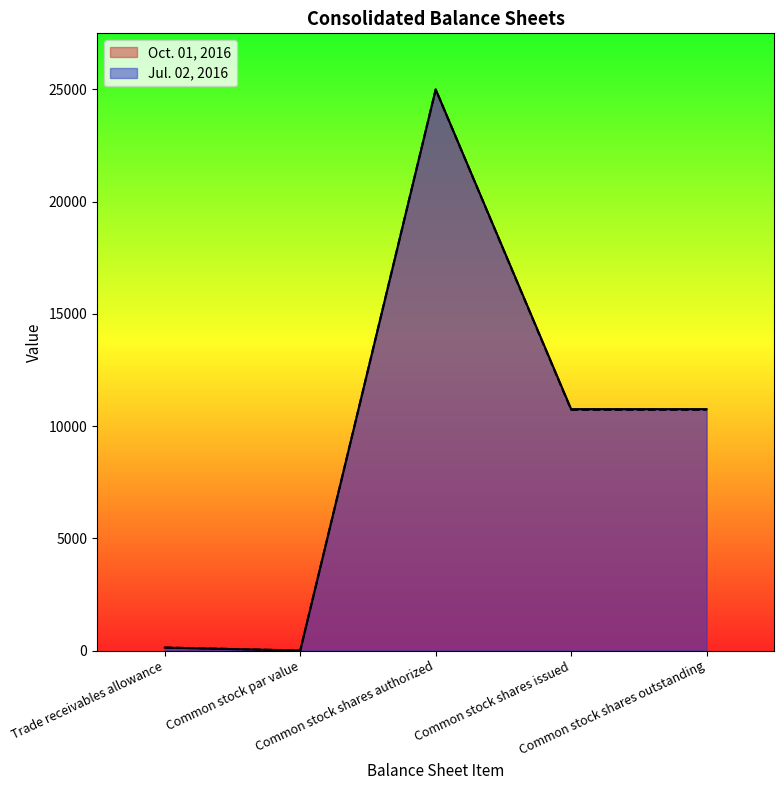

Does the chart have visible grid lines?

No